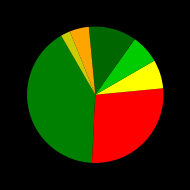

How many segments does this pie chart have?

7